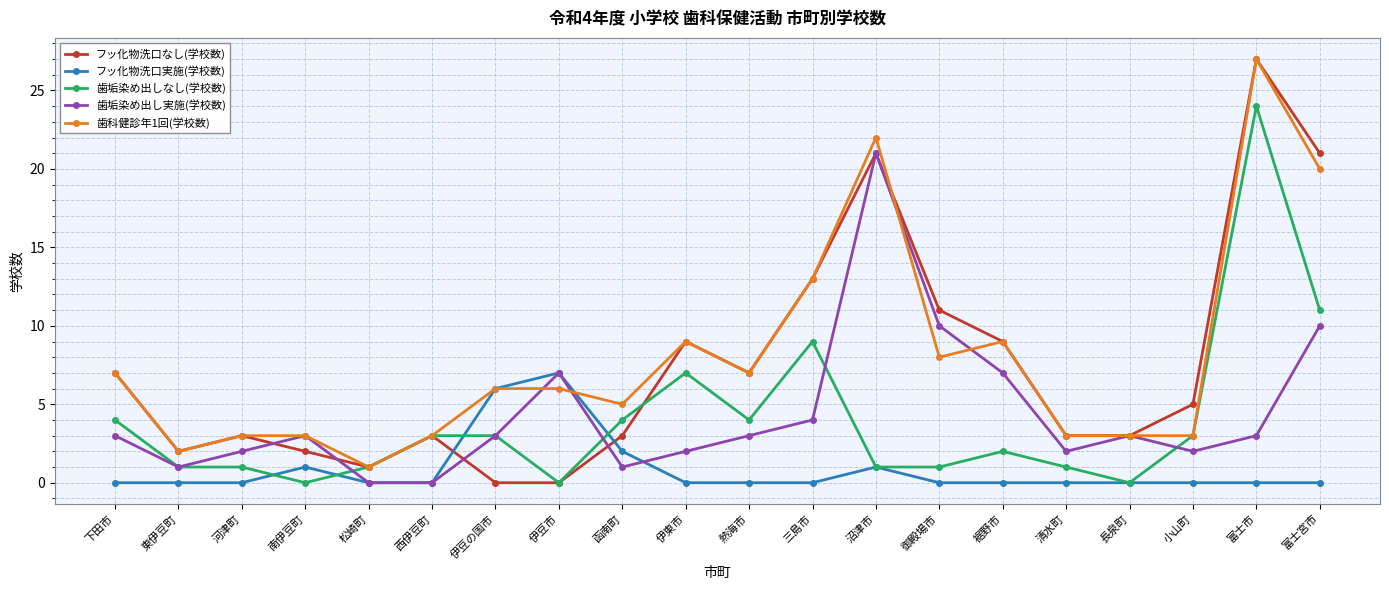

At which category does フッ化物洗口なし(学校数) reach its first local valley?

東伊豆町